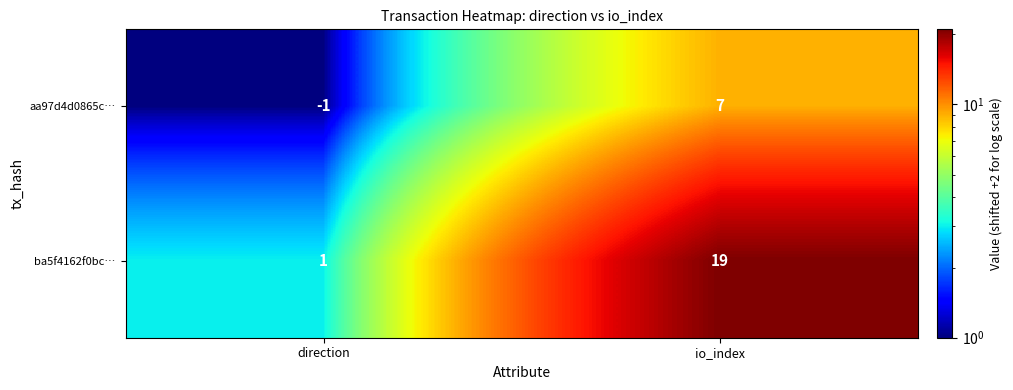

Rank the series by their average value, from lowest to highest.

aa97d4d0865c…, ba5f4162f0bc…